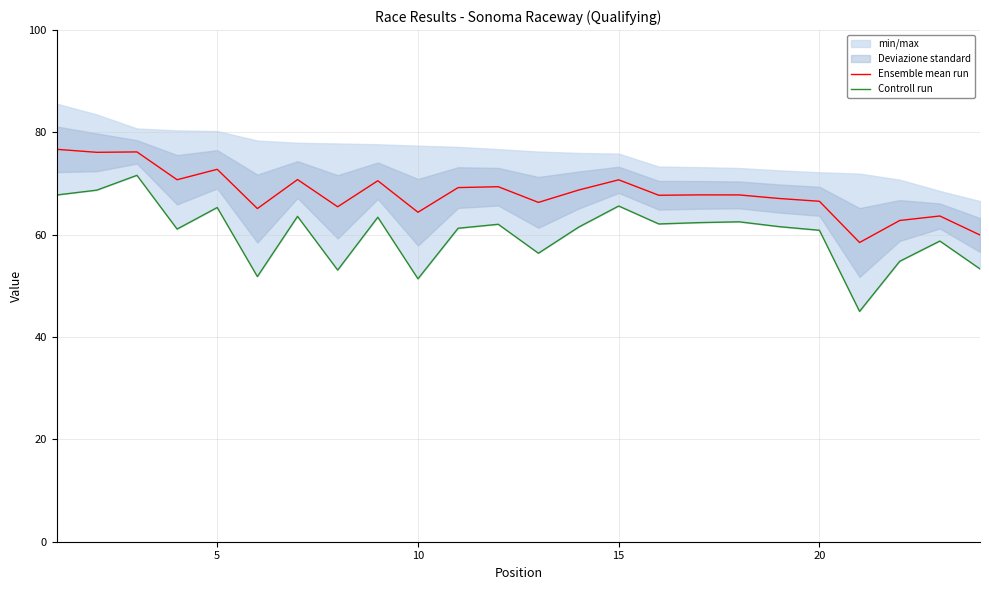

Reading left to right, list all the values displayed in this chart.

Ensemble mean run: 76.7	76.1	76.2	70.8	72.8	65.1	70.8	65.5	70.6	64.4	69.2	69.4	66.3	68.7	70.7	67.7	67.8	67.8	67.1	66.5	58.5	62.8	63.7	59.9
Controll run: 67.8	68.7	71.6	61.1	65.3	51.8	63.6	53.1	63.4	51.4	61.3	62.0	56.4	61.5	65.6	62.1	62.4	62.5	61.6	60.9	45.0	54.8	58.8	53.3